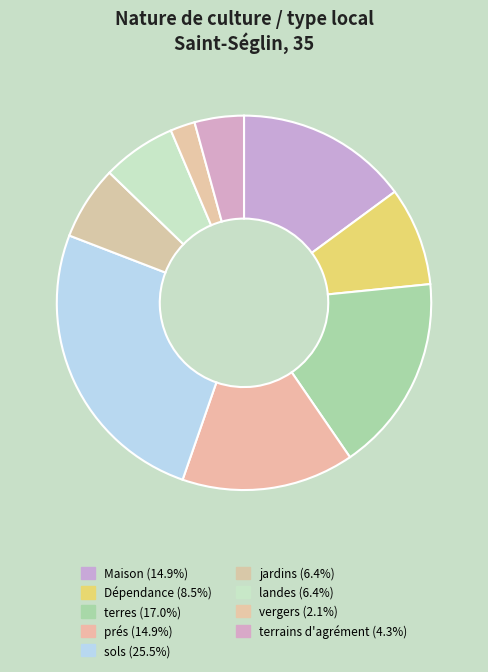

To the nearest percent, what portion does Maison represent?

15%